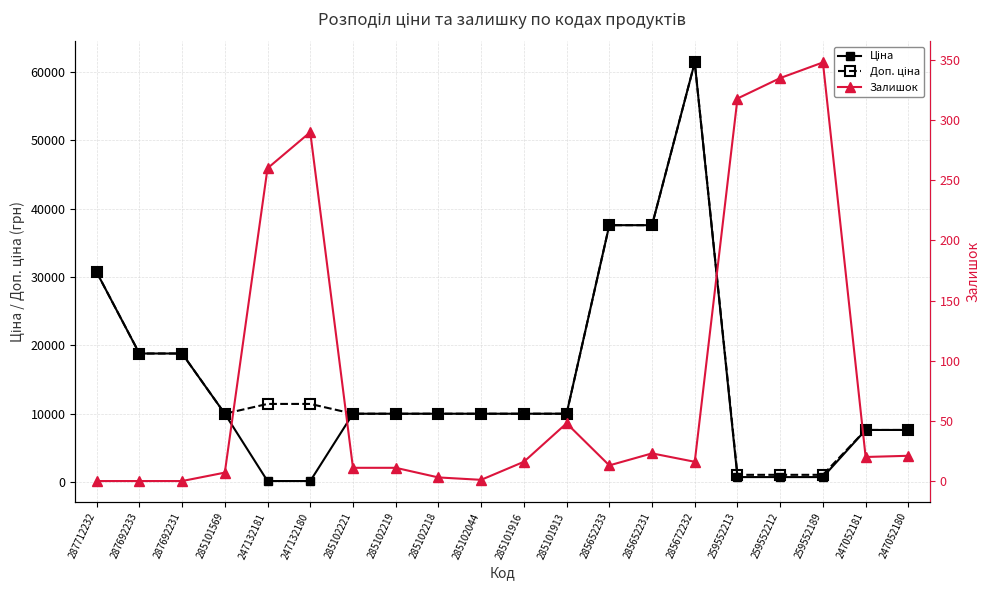

How many data points does each series have?

20